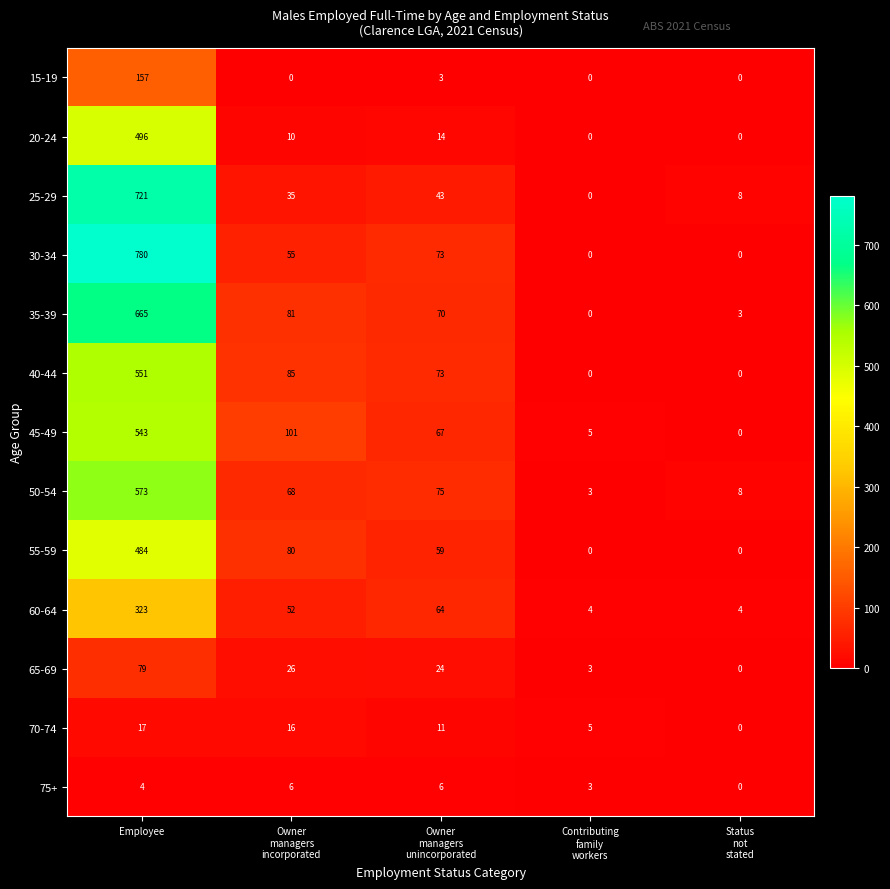

The value of 45-49 at Employee is 543. True or false?

True